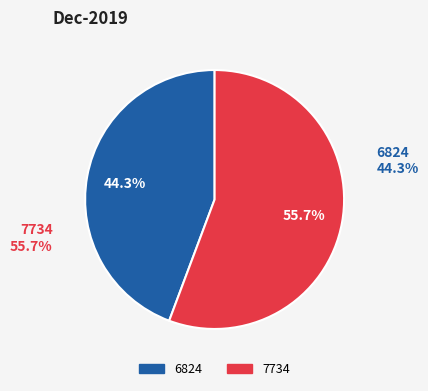

To the nearest percent, what is the difference between the largest and smallest slice percentages?

11%